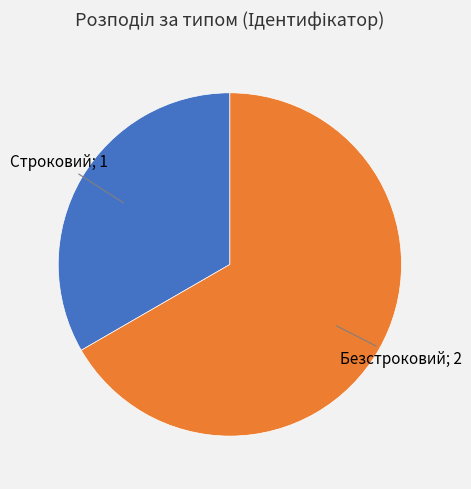

Is there a majority slice in this chart?

Yes